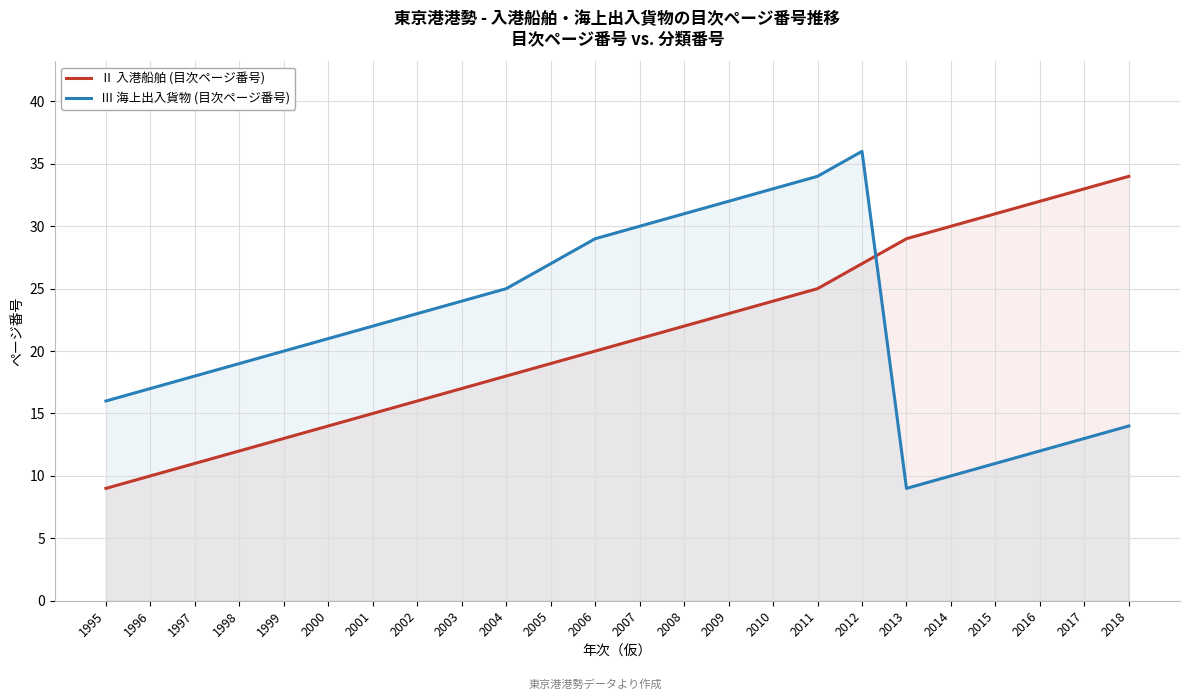

Reading left to right, list all the values displayed in this chart.

Ⅱ 入港船舶 (目次ページ番号): 1995=9	1996=10	1997=11	1998=12	1999=13	2000=14	2001=15	2002=16	2003=17	2004=18	2005=19	2006=20	2007=21	2008=22	2009=23	2010=24	2011=25	2012=27	2013=29	2014=30	2015=31	2016=32	2017=33	2018=34
Ⅲ 海上出入貨物 (目次ページ番号): 1995=16	1996=17	1997=18	1998=19	1999=20	2000=21	2001=22	2002=23	2003=24	2004=25	2005=27	2006=29	2007=30	2008=31	2009=32	2010=33	2011=34	2012=36	2013=9	2014=10	2015=11	2016=12	2017=13	2018=14